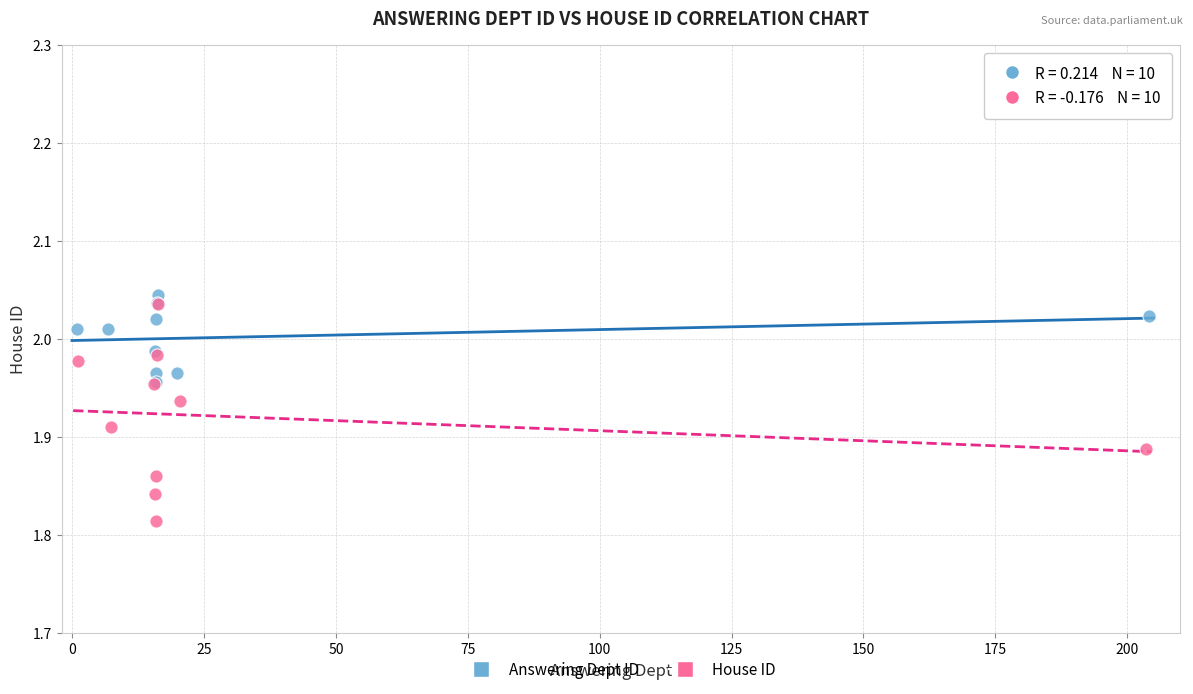

Which series reaches the minimum Y coordinate?

House ID